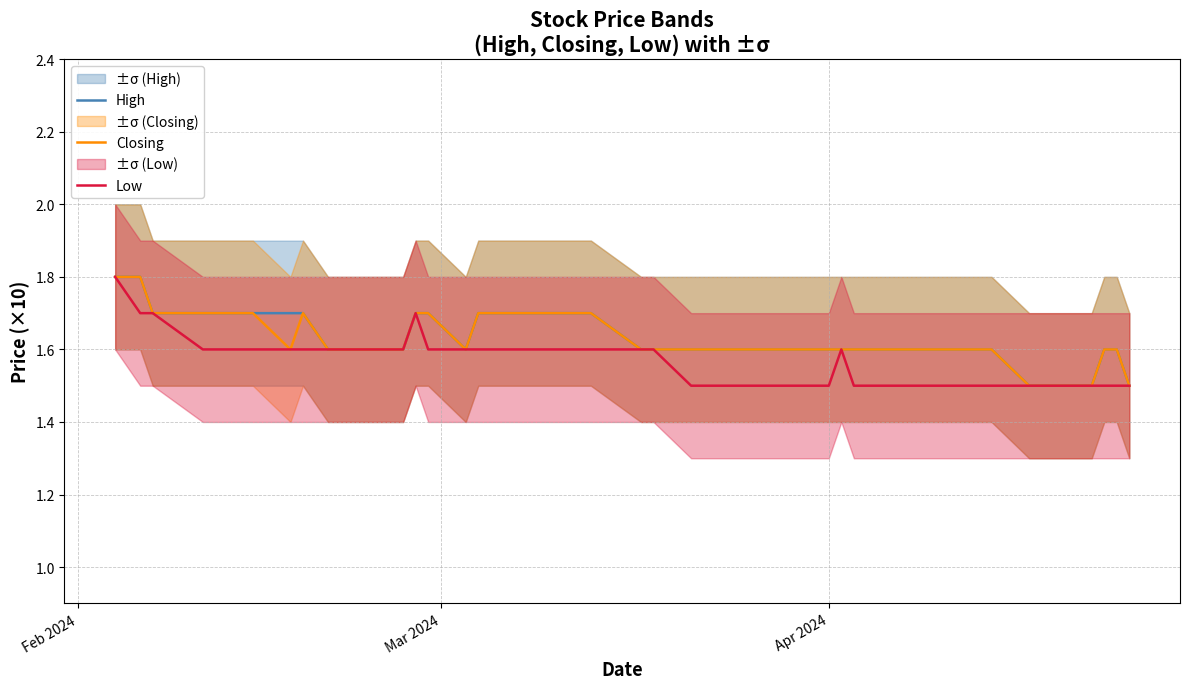

What is the difference between the maximum and minimum values in the Closing series?

0.3